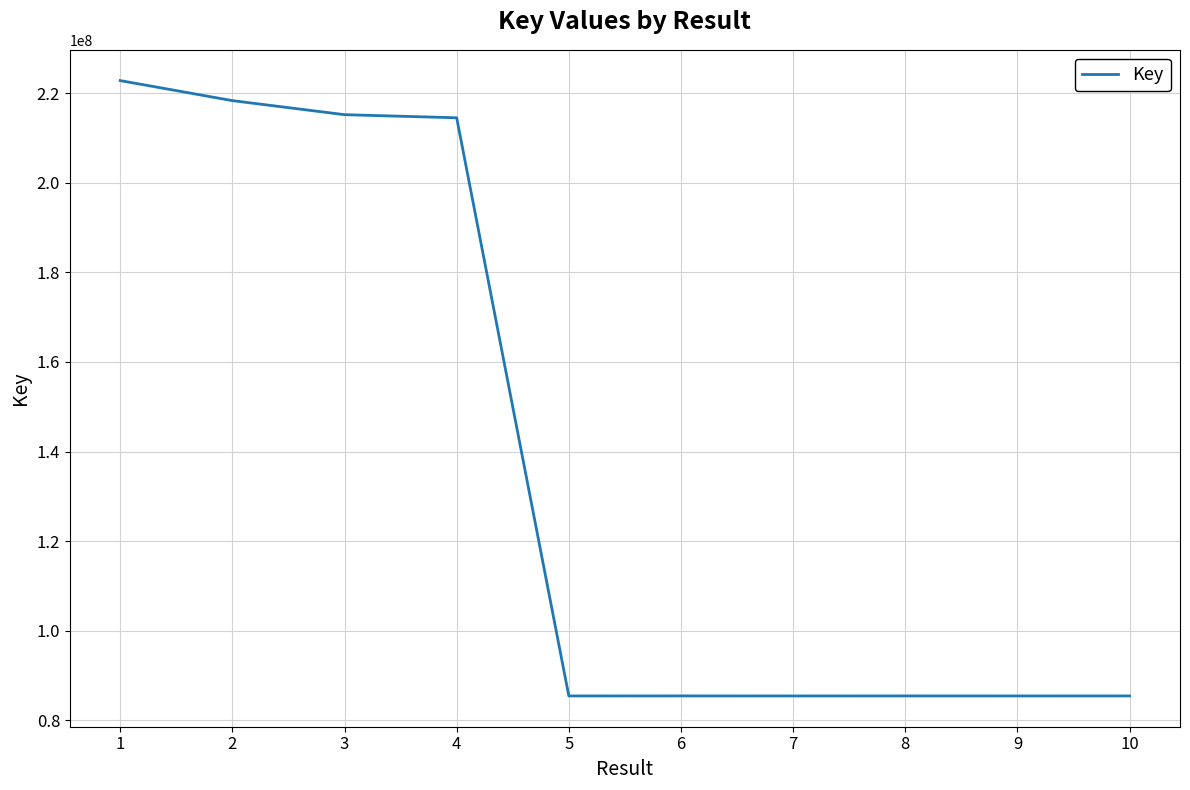

What is the change in value from 3 to 5?

-129779770